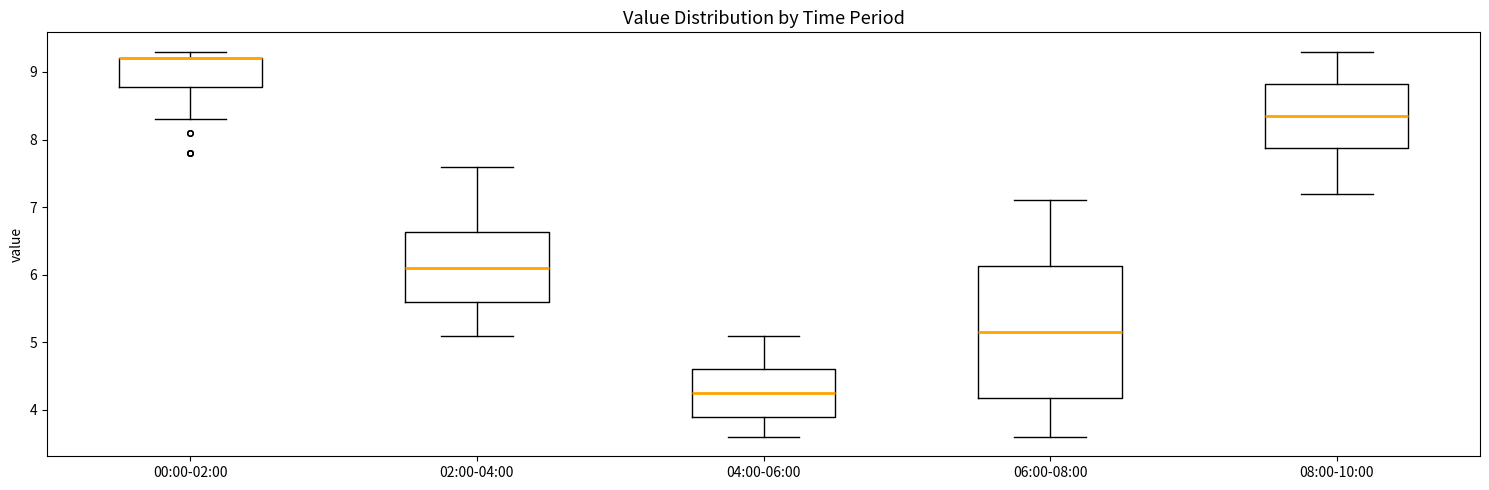

Reading left to right, transcribe this box plot: for each box, give where its median line is, the range the box spans, and where its two whiskers end, as read against the y-axis. The values are not printed on the chart, so give them approximately, as read against the axis.

00:00-02:00: median 9.2 (drawn on the box's upper edge), box 8.8 to 9.2, whiskers 8.3 to 9.3
02:00-04:00: median 6.1, box 5.6 to 6.6, whiskers 5.1 to 7.6
04:00-06:00: median 4.3, box 3.9 to 4.6, whiskers 3.6 to 5.1
06:00-08:00: median 5.2, box 4.2 to 6.1, whiskers 3.6 to 7.1
08:00-10:00: median 8.4, box 7.9 to 8.8, whiskers 7.2 to 9.3